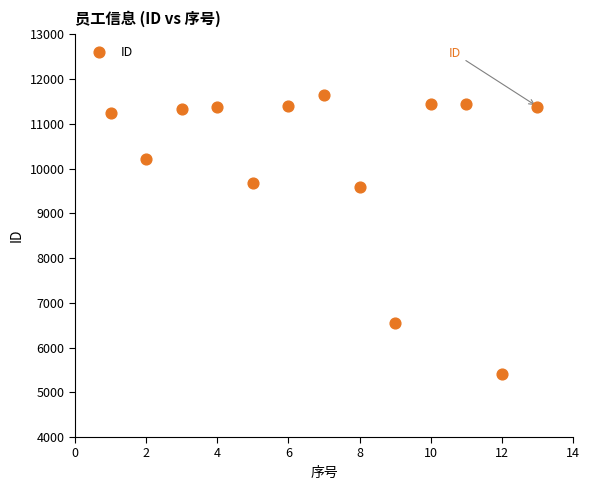

What is the range of X values (max minus min)?

12